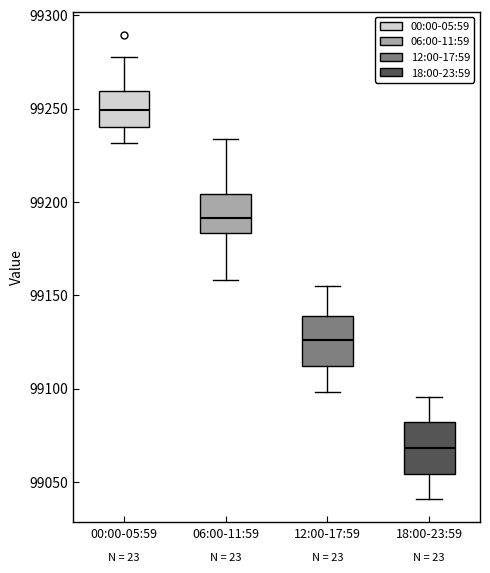

Reading left to right, read every box against the y-axis: the position of its median line, the range the box covers, and the ends of its whiskers. The values are not printed on the chart, so give them approximately, as read against the axis.

00:00-05:59: median 99250, box 99240 to 99260, whiskers 99230 to 99275
06:00-11:59: median 99190, box 99185 to 99205, whiskers 99160 to 99235
12:00-17:59: median 99125, box 99110 to 99140, whiskers 99100 to 99155
18:00-23:59: median 99070, box 99055 to 99080, whiskers 99040 to 99095